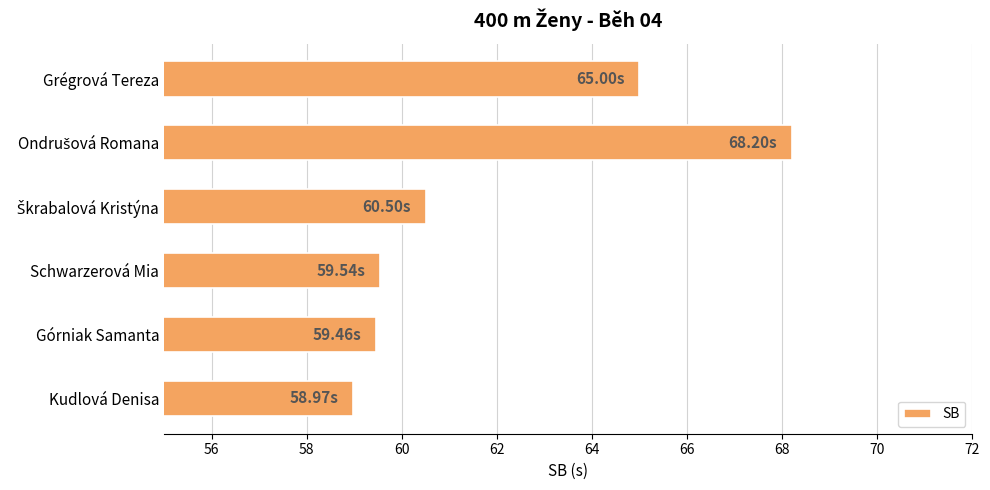

What is the change in value from Górniak Samanta to Grégrová Tereza?

+5.5